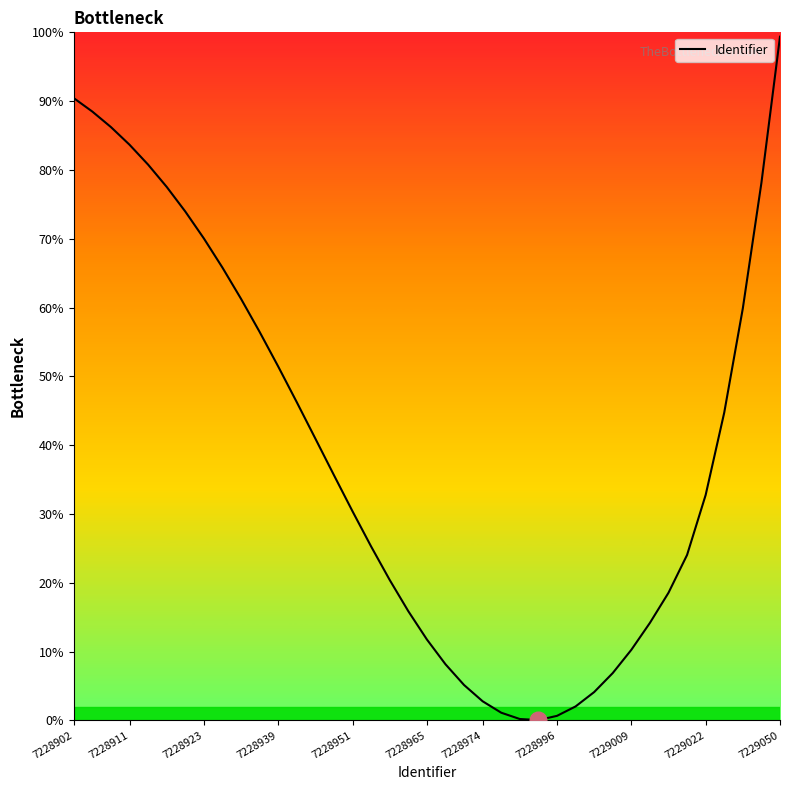

At which category does the chart reach its minimum across all series?

25